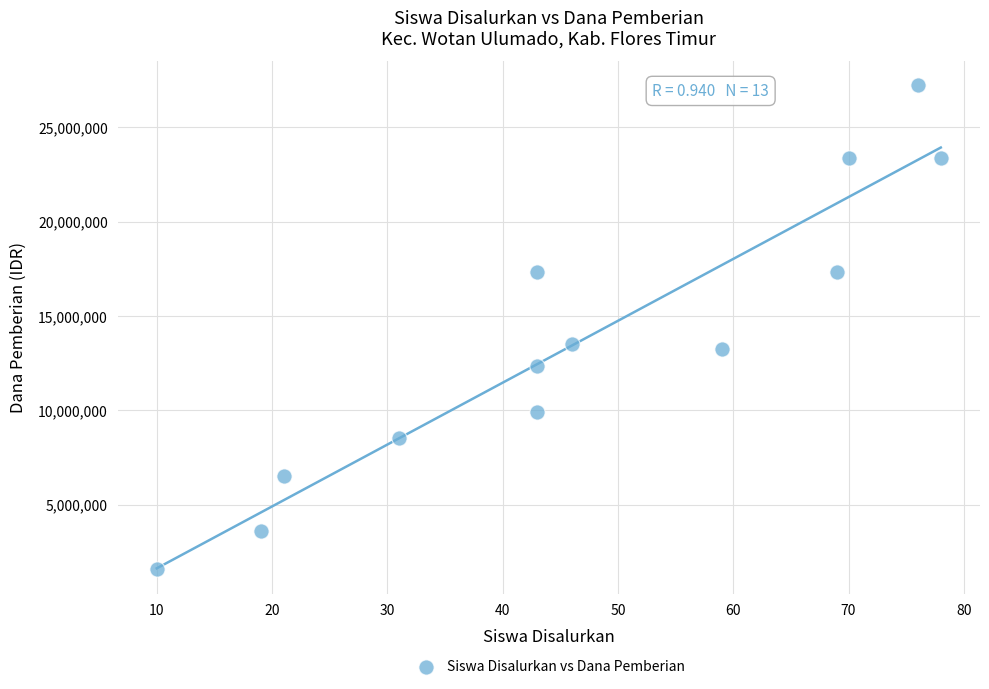

What is the range of Y values (max minus min)?

25650000